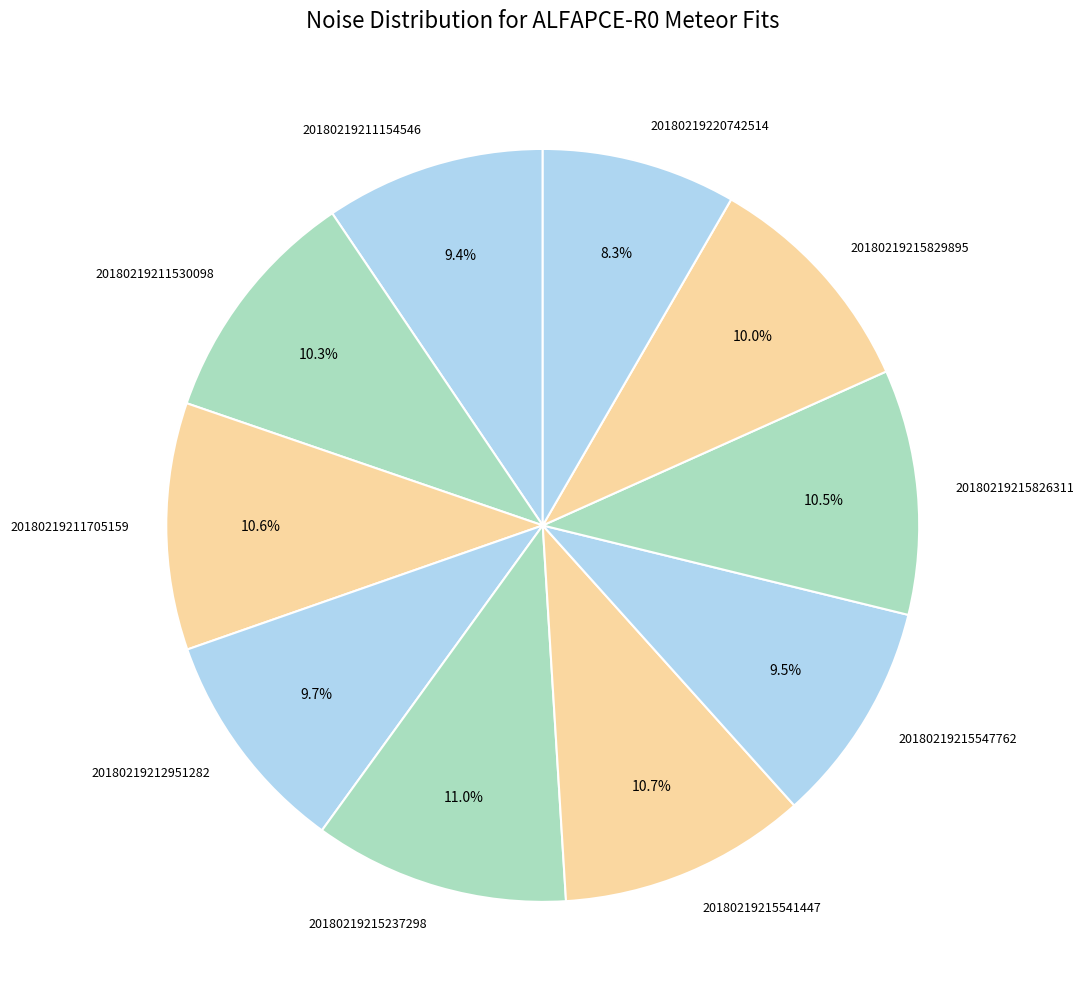

To the nearest percent, what is the combined percentage of 20180219211705159 and 20180219215237298?

22%